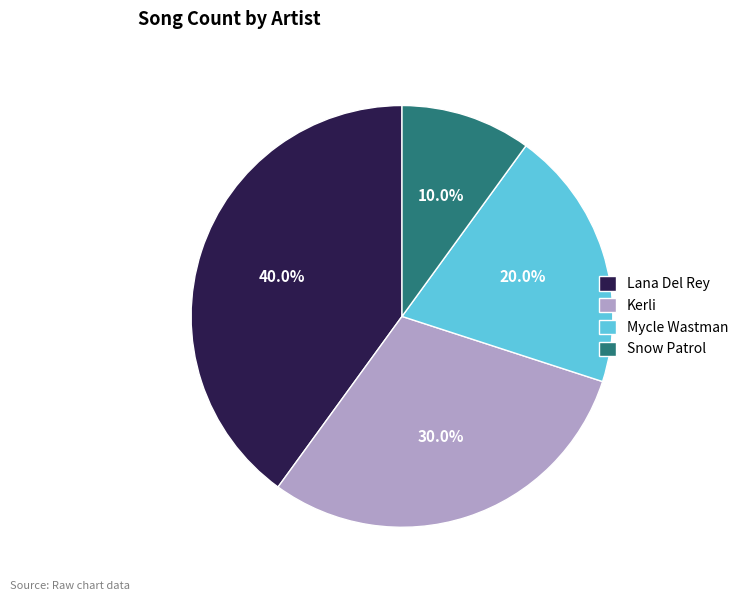

Does Snow Patrol account for over 50% of the chart?

No